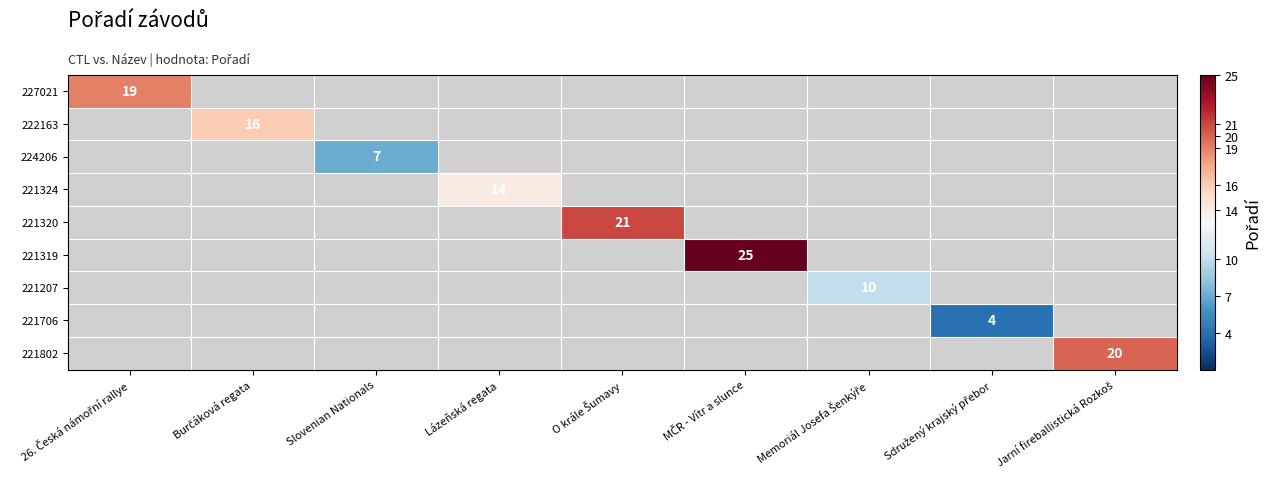

The value of 221324 at Lázeňská regata is 14. True or false?

True